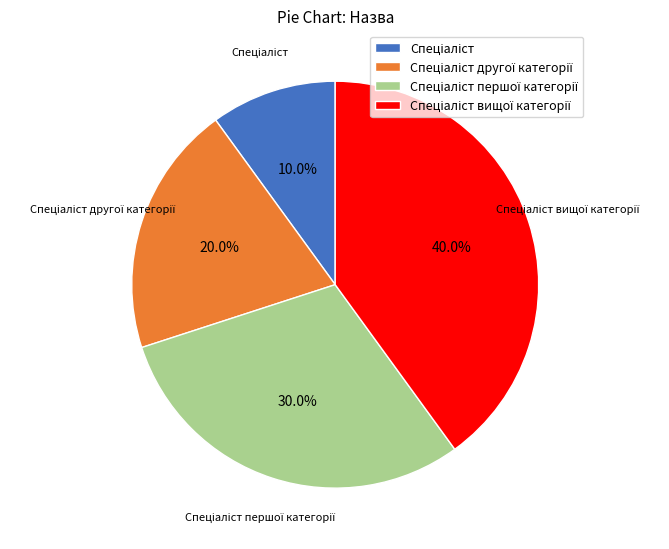

Does any single category account for the majority?

No